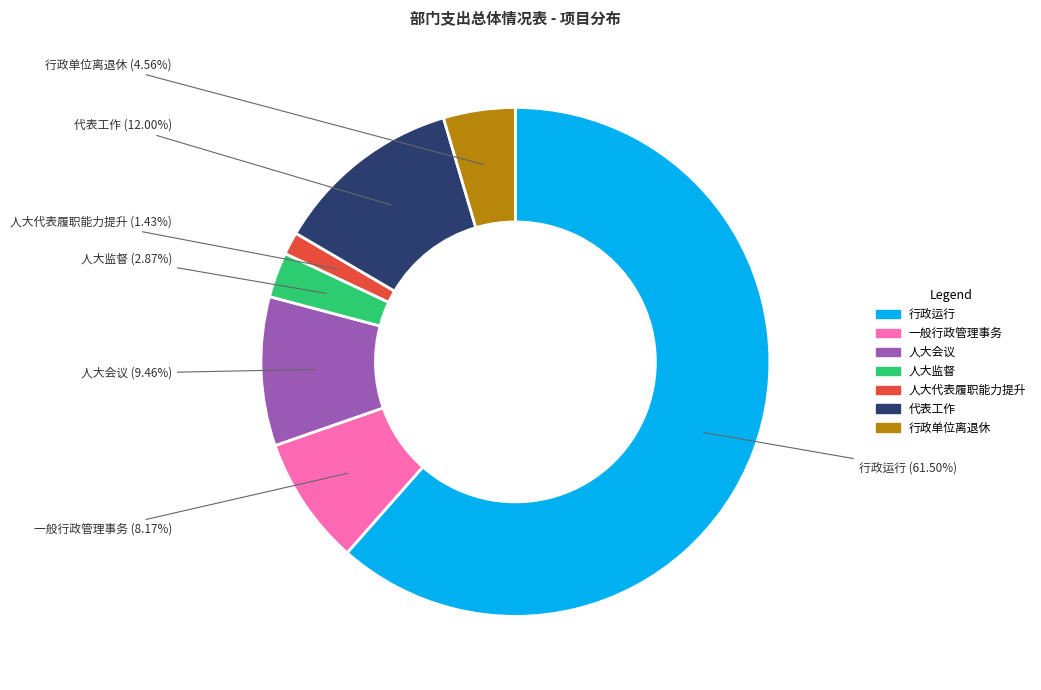

Does any single category account for the majority?

Yes